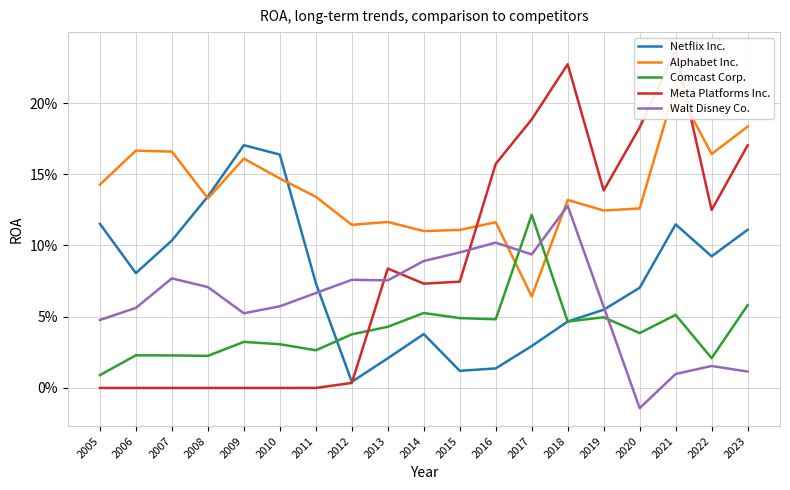

Is it true that Comcast Corp. equals 0.0 at 2018?

False